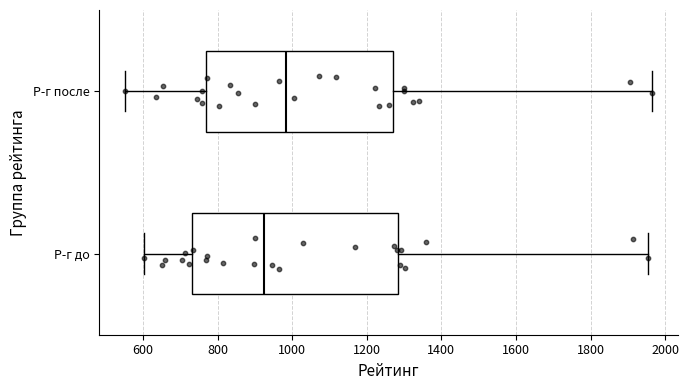

Reading bottom to top, read every box against the x-axis: the position of its median line, the range the box covers, and the ends of its whiskers. The values are not printed on the chart, so give them approximately, as read against the axis.

Р-г до: median 920, box 740 to 1280, whiskers 600 to 1960
Р-г после: median 980, box 760 to 1260, whiskers 560 to 1960